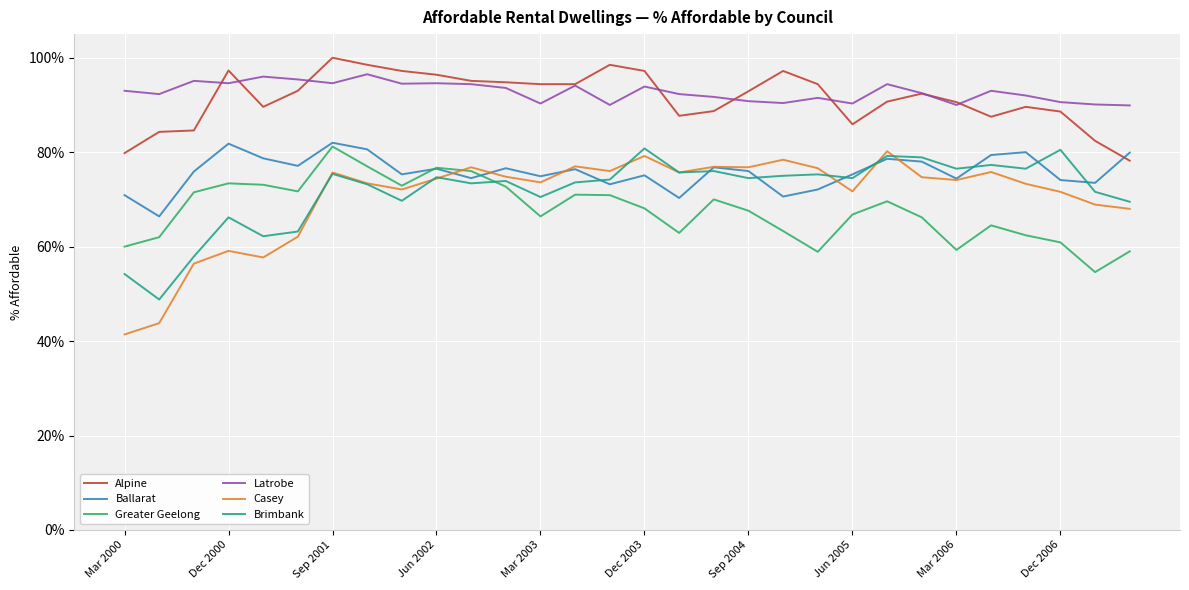

At which category is the sum across all series the highest?

Sep 2001